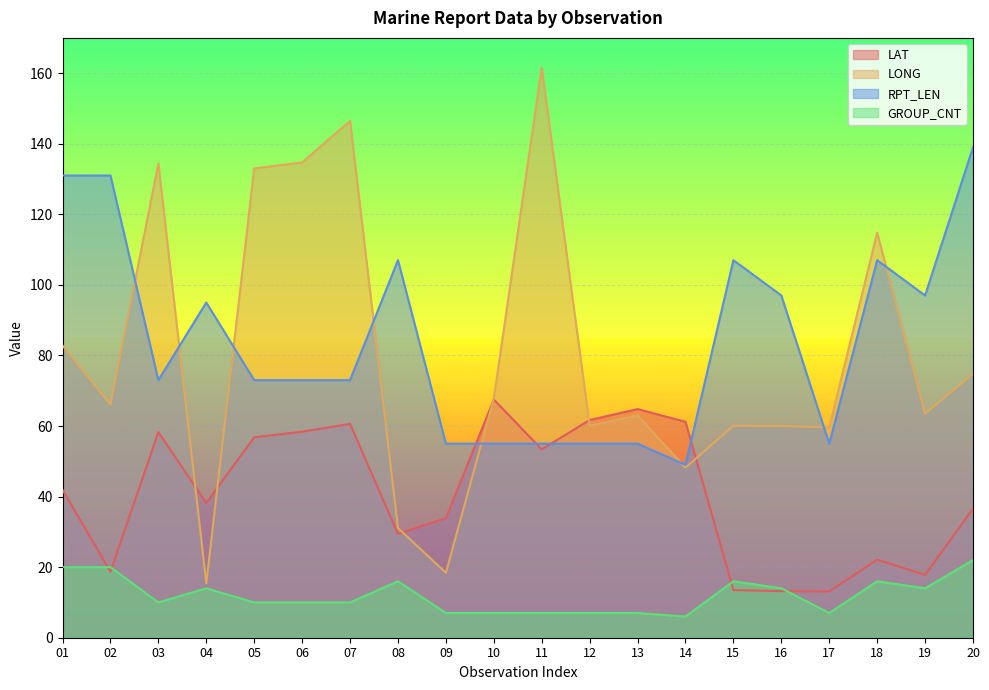

Between 10 and 11, which is larger?

10